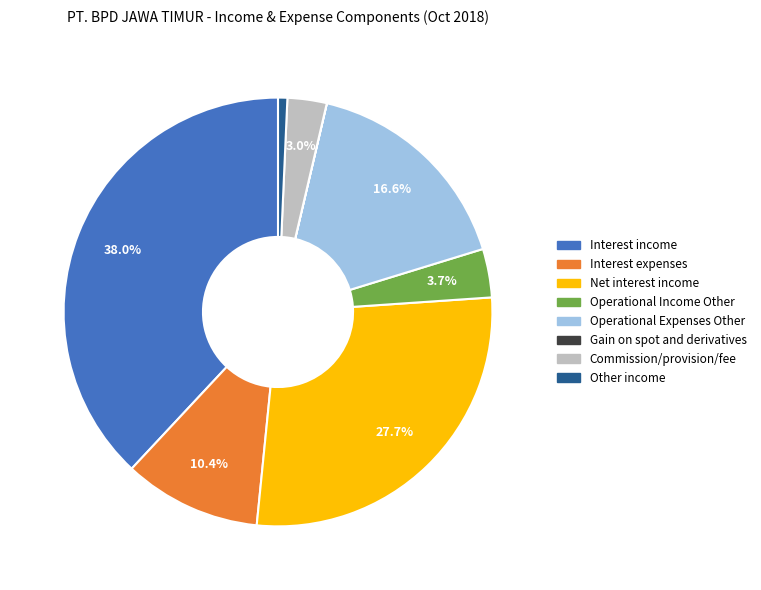

Does any single category account for the majority?

No